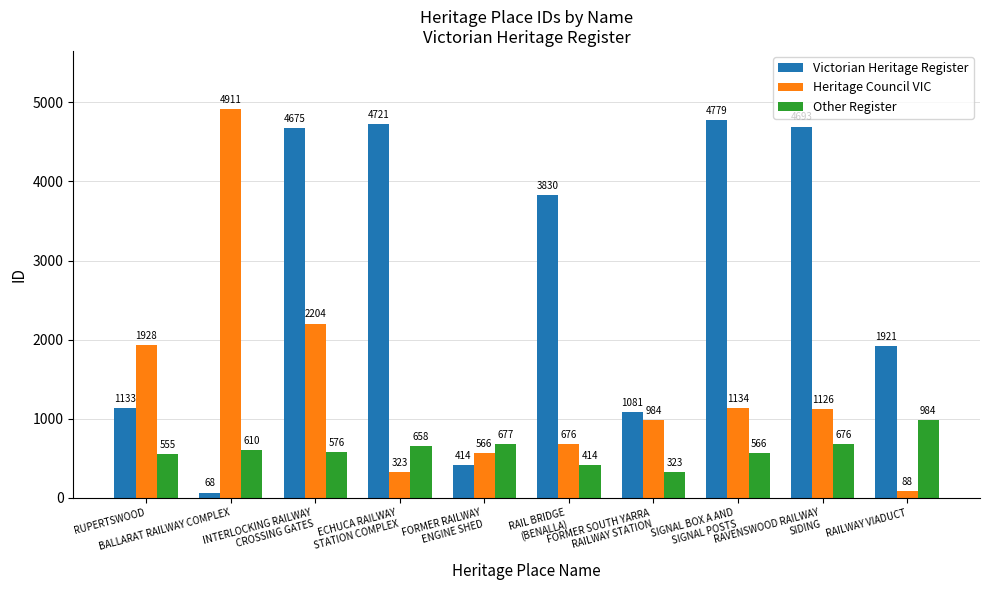

At which category is the sum across all series the highest?

INTERLOCKING RAILWAY
CROSSING GATES